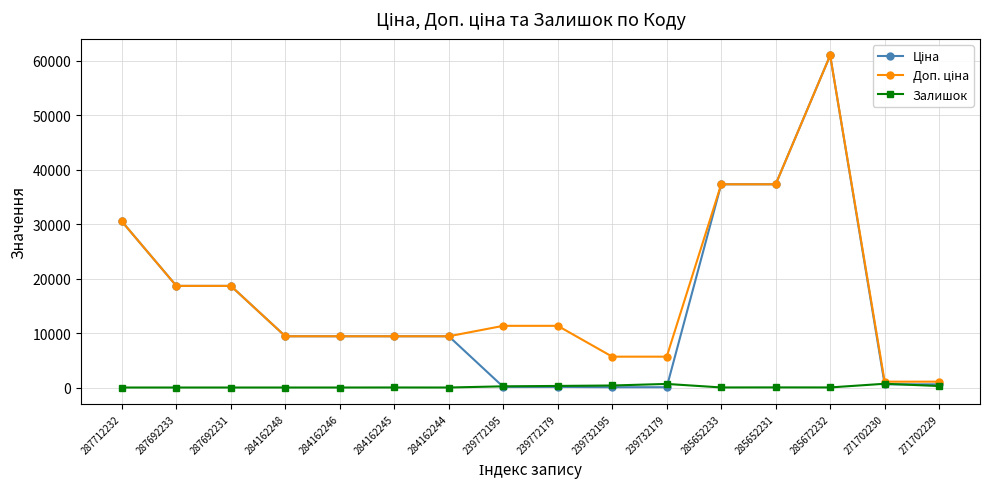

Is it true that Залишок equals 658.0 at 239732179?

True